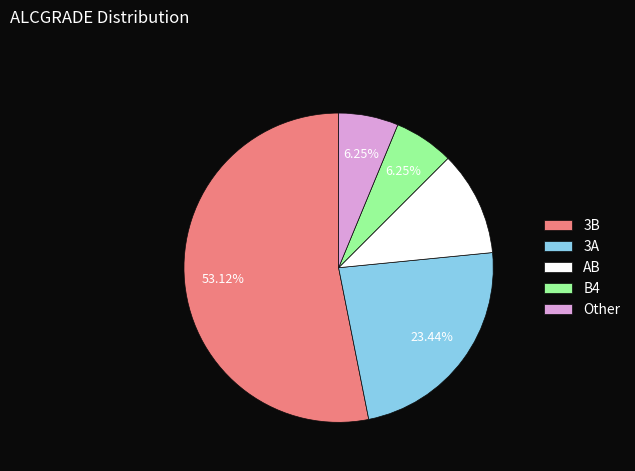

Is the sum of Other and 3B greater than half?

Yes